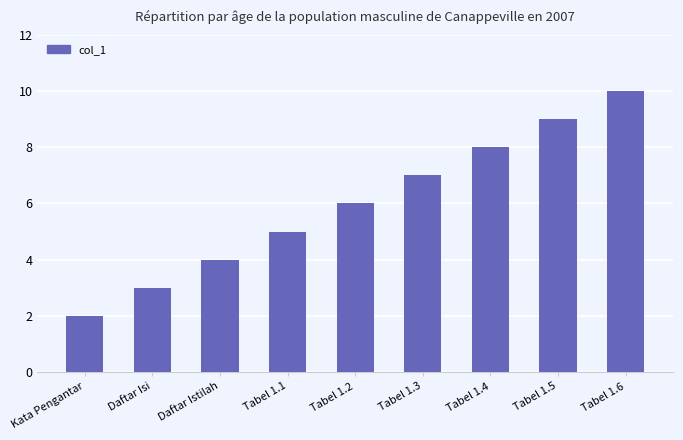

The chart shows a value of 1 at Kata Pengantar. True or false?

False